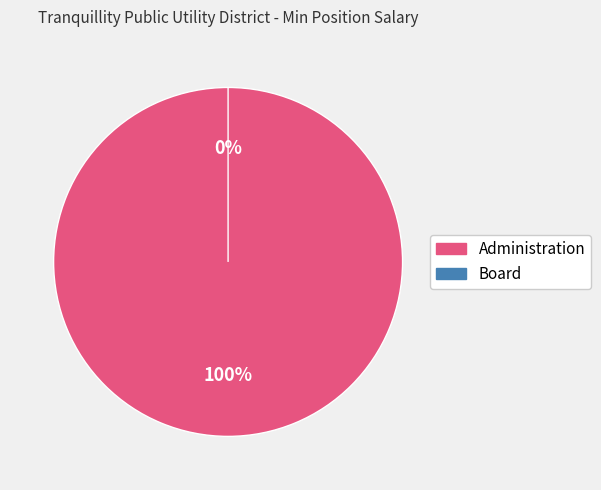

Is it true that Board is 8% of the pie?

False